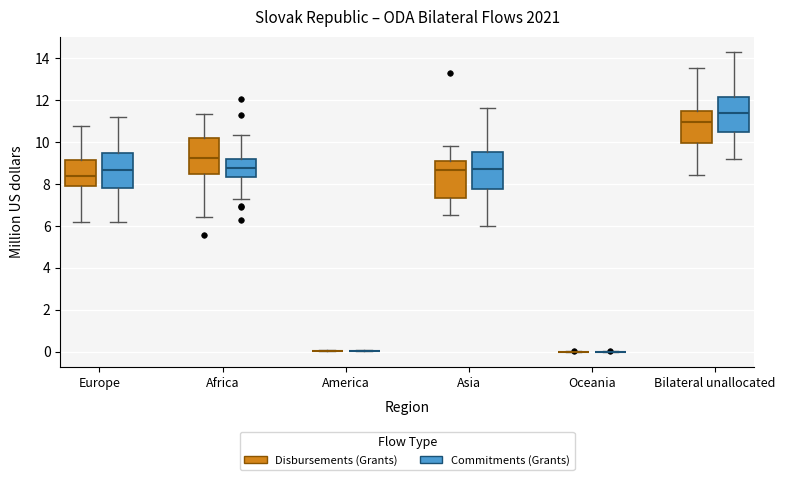

Reading left to right, transcribe this box plot: for each box, give where its median line is, the range the box spans, and where its two whiskers end, as read against the y-axis. The values are not printed on the chart, so give them approximately, as read against the axis.

Europe (Disbursements (Grants)): median 8.4, box 8.0 to 9.2, whiskers 6.2 to 10.8
Europe (Commitments (Grants)): median 8.6, box 7.8 to 9.4, whiskers 6.2 to 11.2
Africa (Disbursements (Grants)): median 9.2, box 8.4 to 10.2, whiskers 6.4 to 11.4
Africa (Commitments (Grants)): median 8.8, box 8.4 to 9.2, whiskers 7.2 to 10.4
America (Disbursements (Grants)): box collapsed to a line at 0.0, whiskers 0.0 to 0.0
America (Commitments (Grants)): box collapsed to a line at 0.0, whiskers 0.0 to 0.0
Asia (Disbursements (Grants)): median 8.6, box 7.4 to 9.0, whiskers 6.6 to 9.8
Asia (Commitments (Grants)): median 8.8, box 7.8 to 9.6, whiskers 6.0 to 11.6
Oceania (Disbursements (Grants)): box collapsed to a line at 0.0, whiskers 0.0 to 0.0
Oceania (Commitments (Grants)): box collapsed to a line at 0.0, whiskers 0.0 to 0.0
Bilateral unallocated (Disbursements (Grants)): median 11.0, box 10.0 to 11.6, whiskers 8.4 to 13.6
Bilateral unallocated (Commitments (Grants)): median 11.4, box 10.4 to 12.2, whiskers 9.2 to 14.4